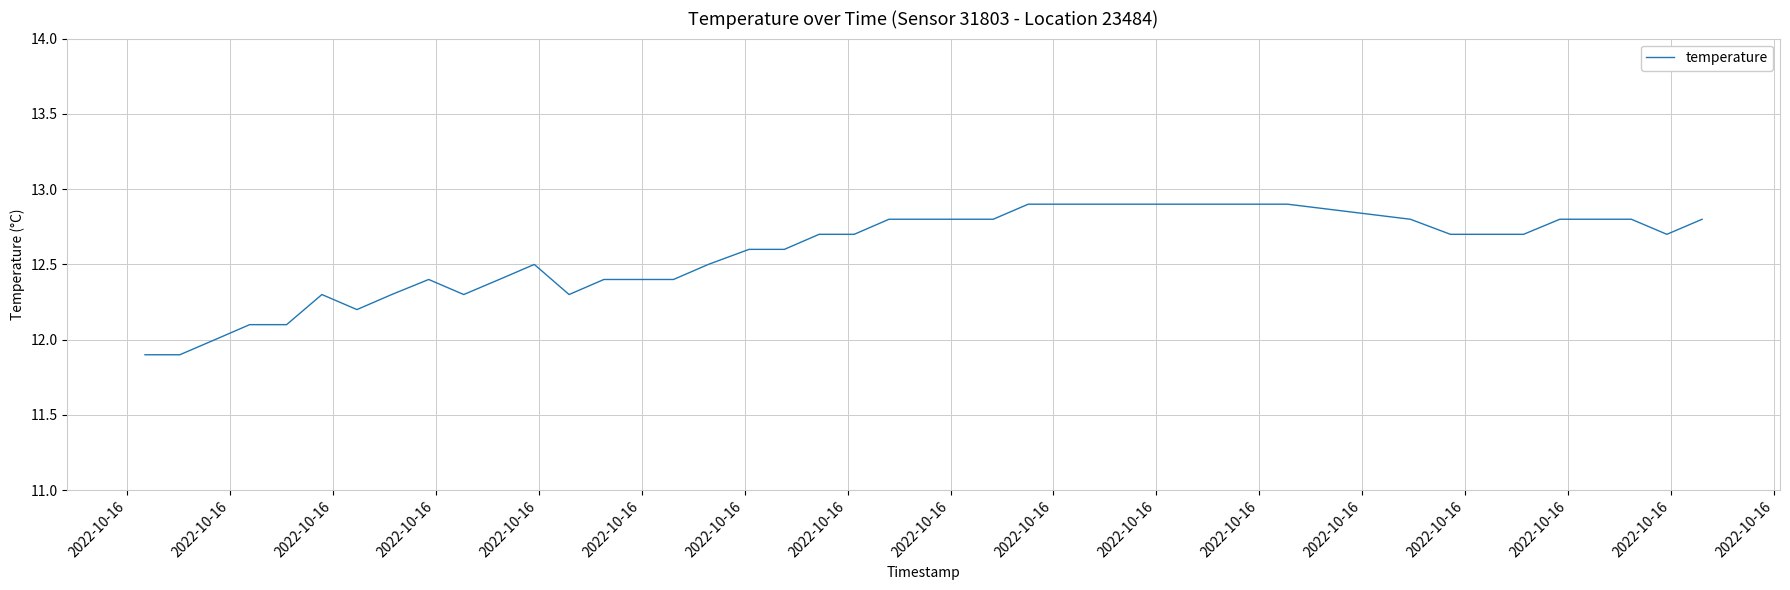

What is the smallest value displayed?

11.9